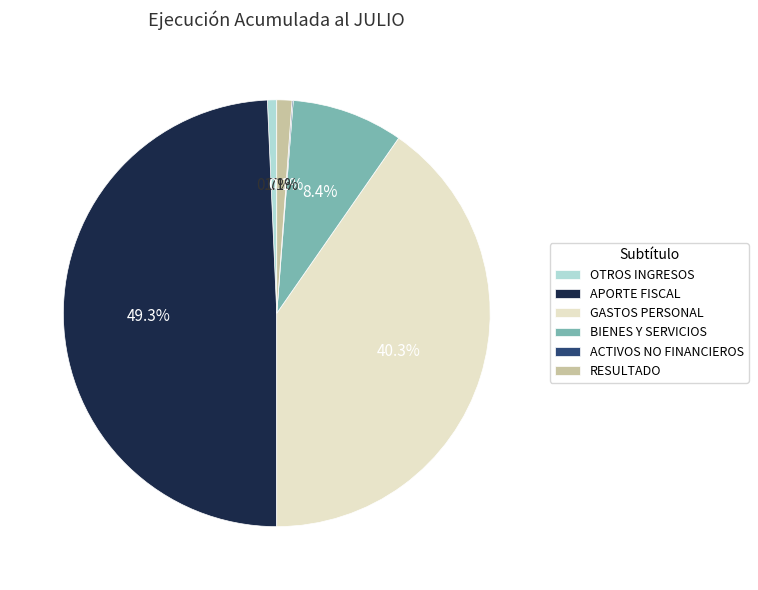

To the nearest percent, what portion does RESULTADO represent?

1%